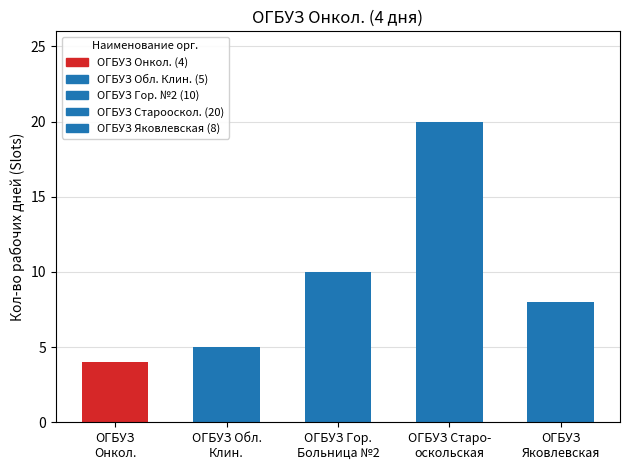

The chart shows a value of 0 at 12. True or false?

False